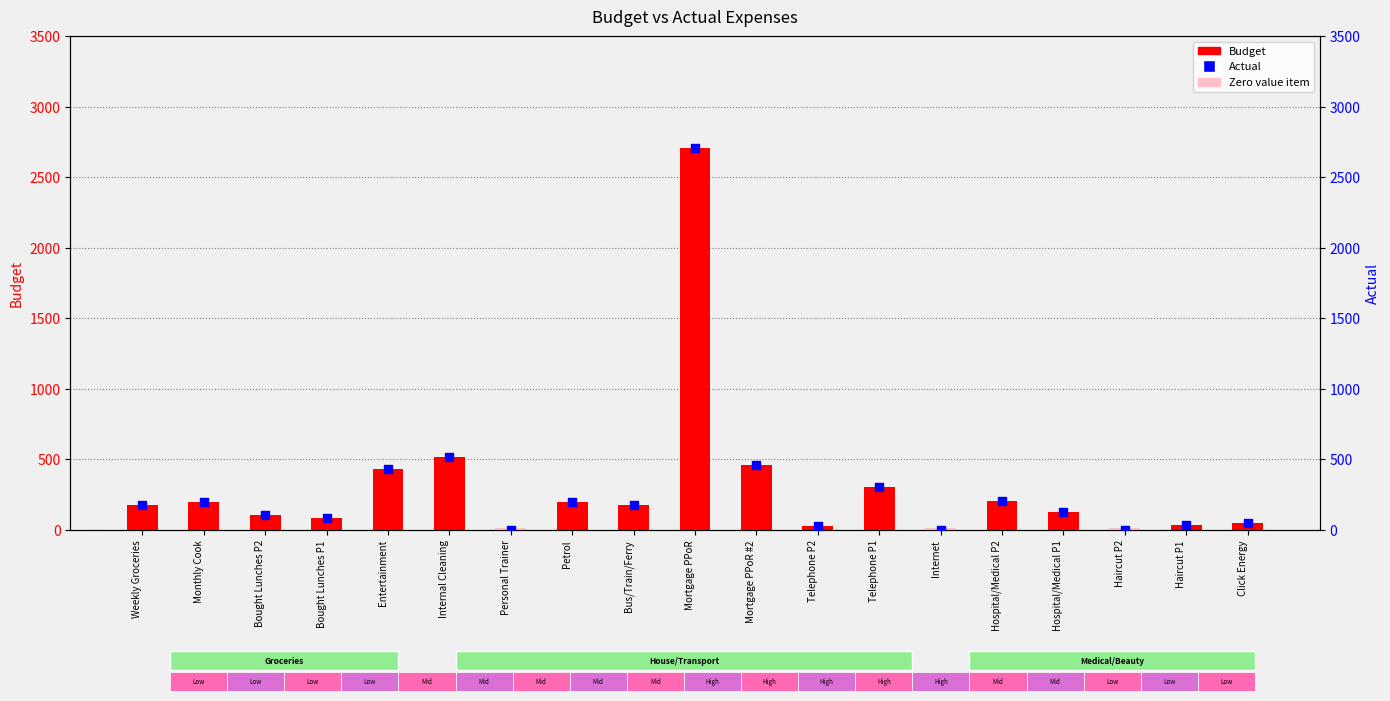

Which series has the largest total across all categories?

Budget